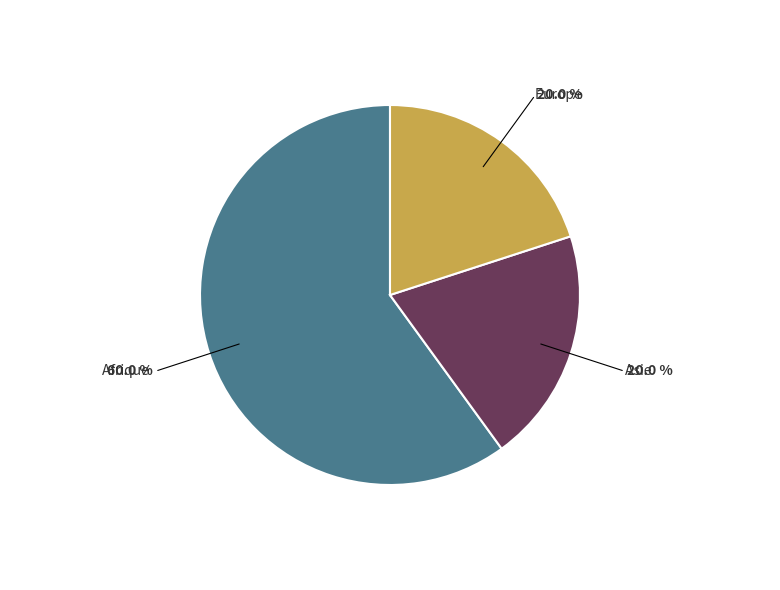

The Europe slice represents 20% of the pie. True or false?

True